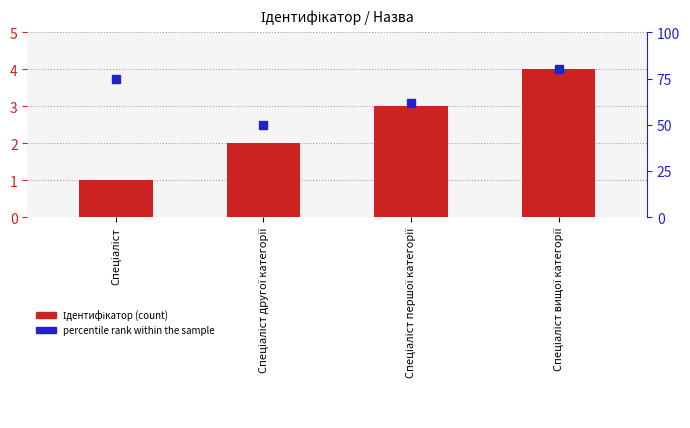

Reading left to right, list all the values displayed in this chart.

Ідентифікатор: 1	2	3	4
percentile rank within the sample: 75	50	62	80